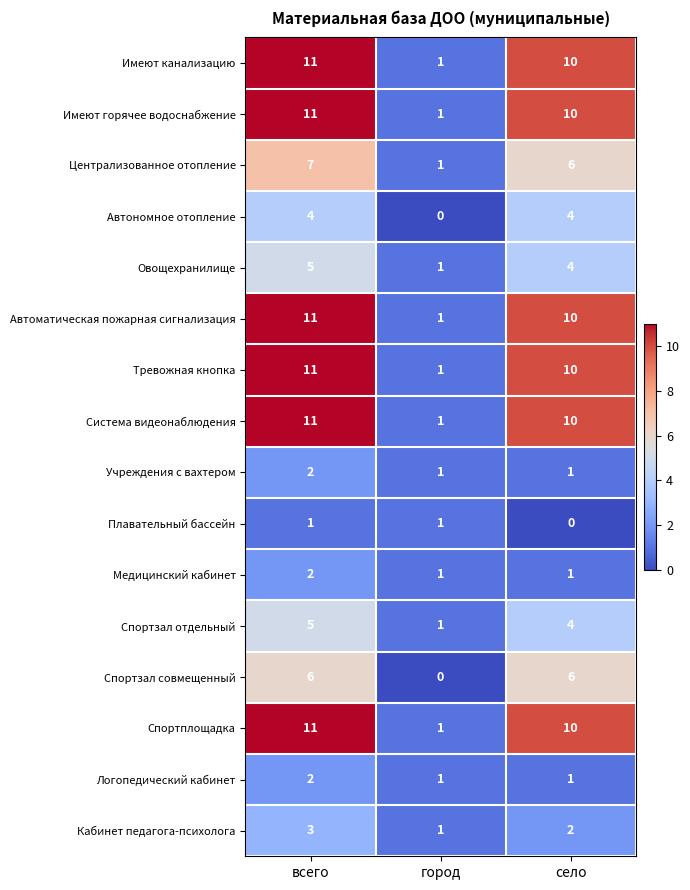

At which category is the sum across all series the highest?

всего